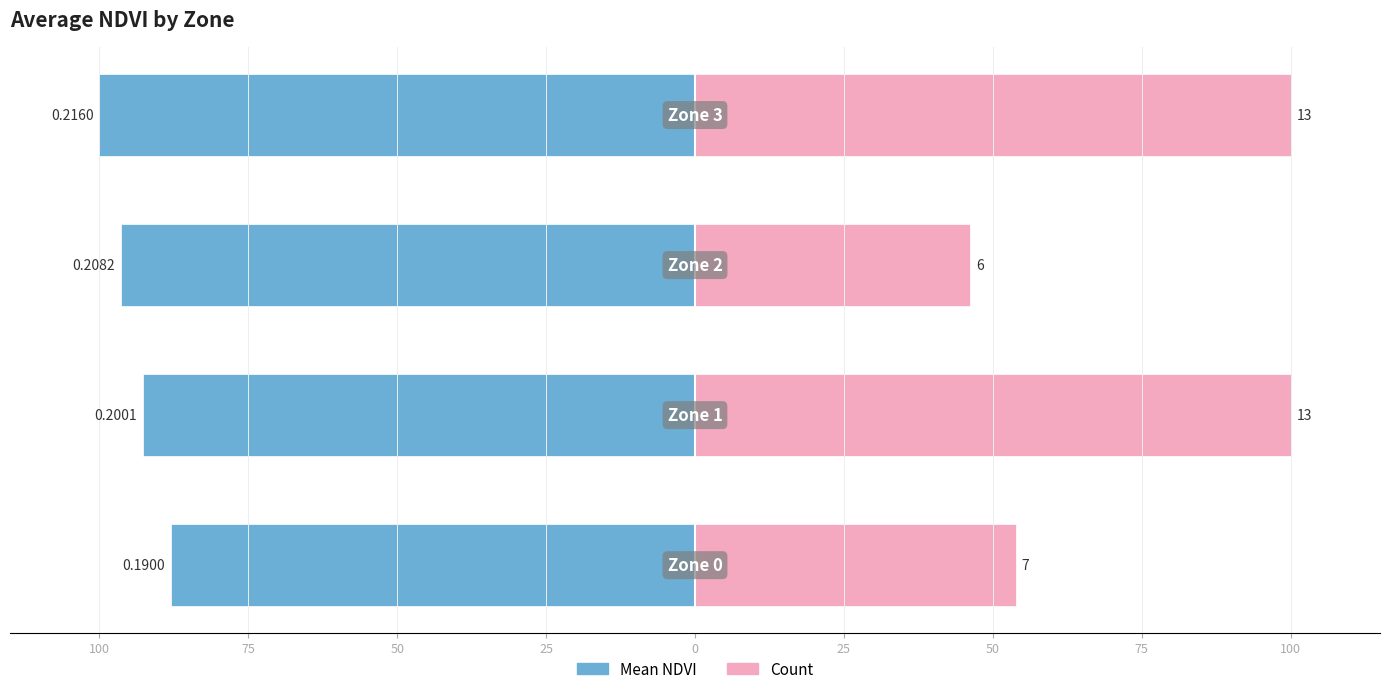

Which series has the largest range (max minus min)?

Count